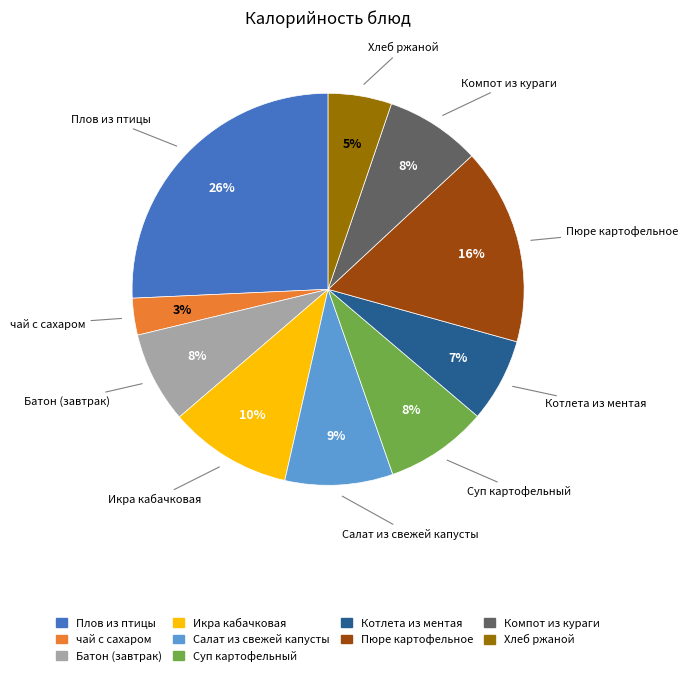

What is the largest slice in the pie chart?

Плов из птицы